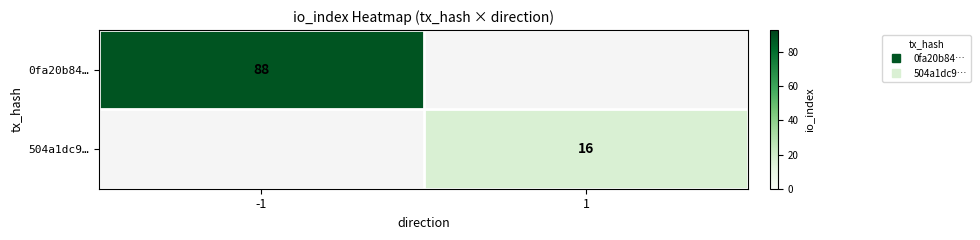

Which category has the lowest value in the 504a1dc9… series?

-1